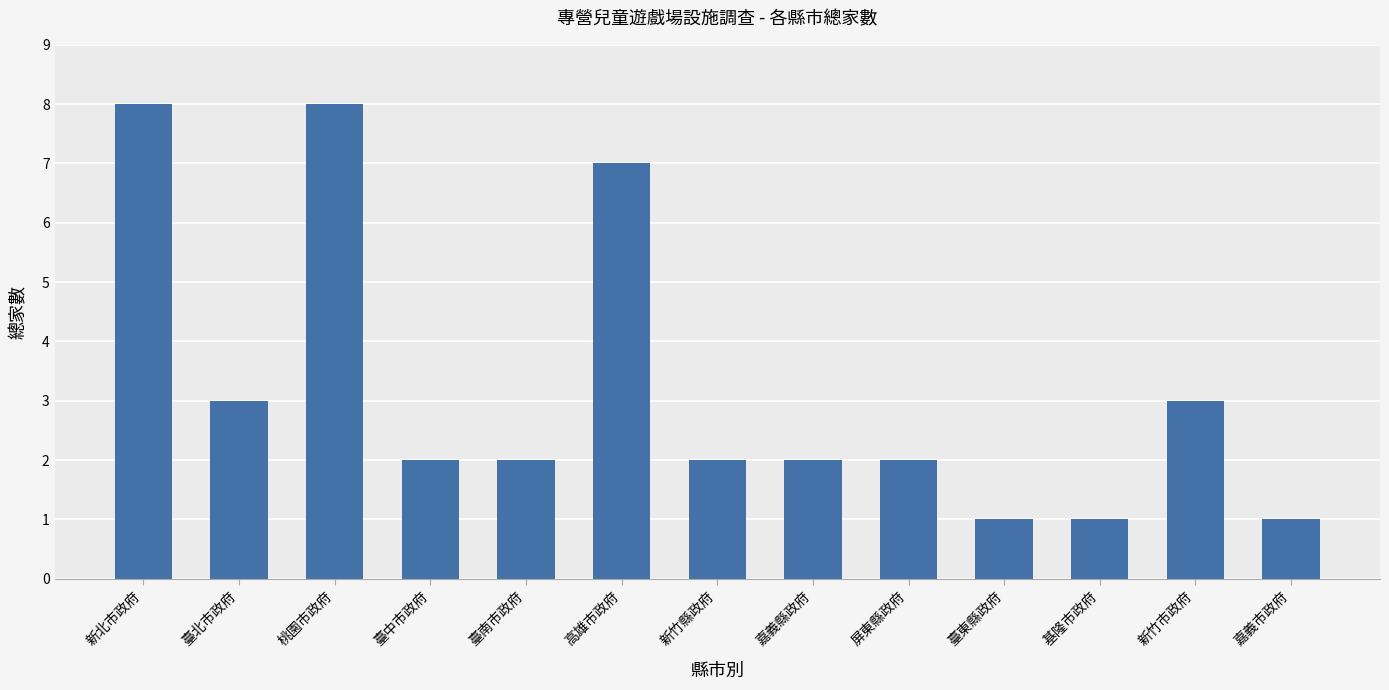

What is the approximate value at 新竹市政府?

3